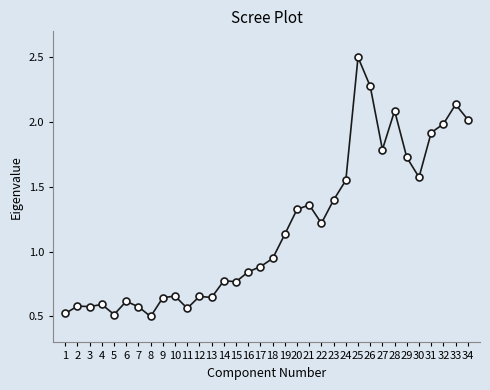

What is the smallest value displayed?

0.5